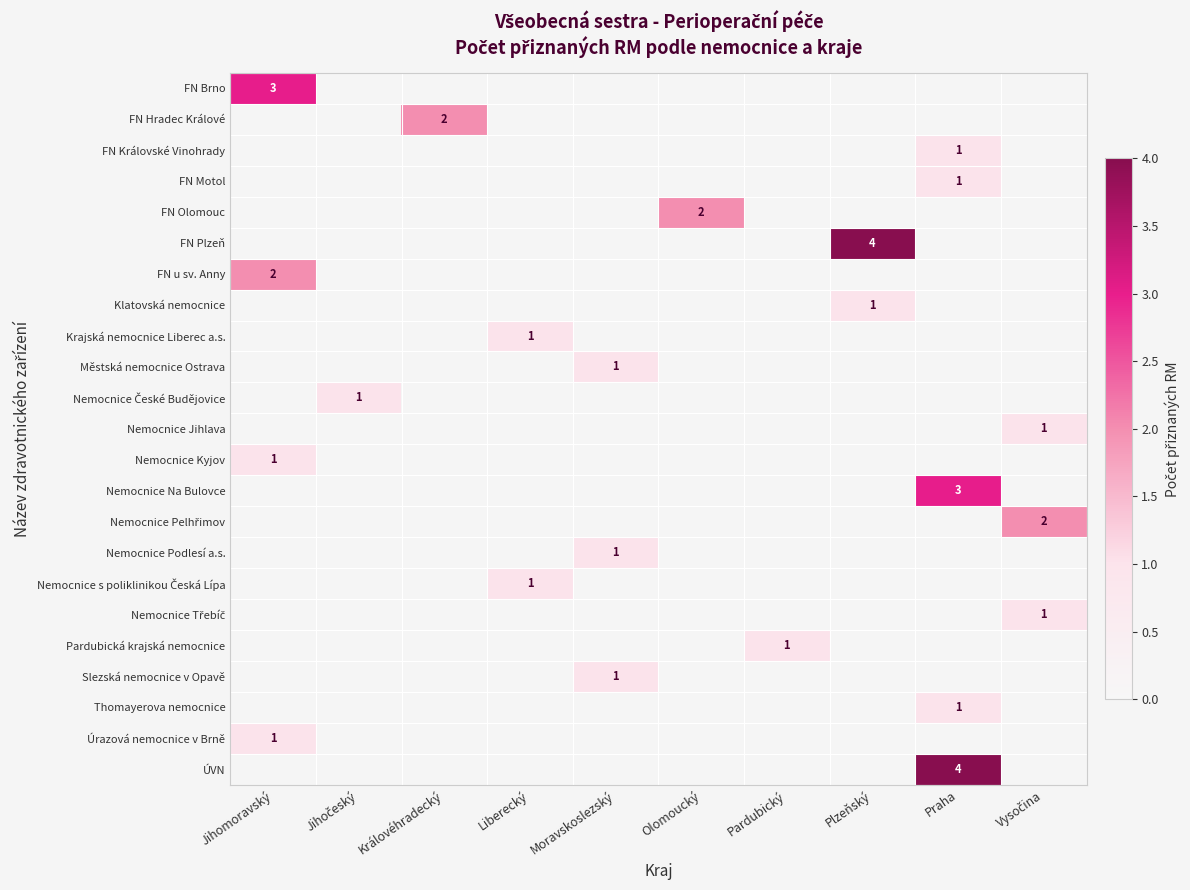

At how many categories does at least one series exceed 3?

2